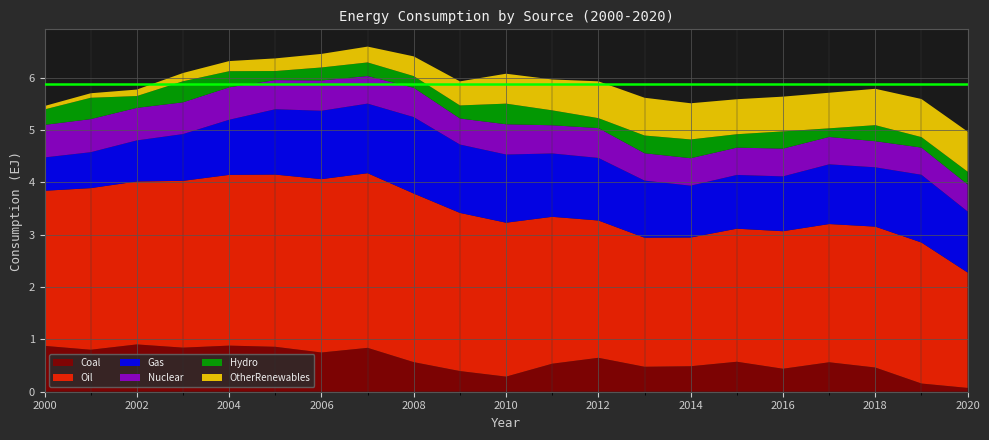

Reading left to right, extract all data points from this chart.

Coal: 0.9	0.8	0.9	0.8	0.9	0.9	0.7	0.8	0.6	0.4	0.3	0.5	0.6	0.5	0.5	0.6	0.4	0.6	0.5	0.2	0.1
Oil: 3.0	3.1	3.1	3.2	3.3	3.3	3.3	3.3	3.2	3.0	2.9	2.8	2.6	2.5	2.5	2.5	2.6	2.6	2.7	2.7	2.2
Gas: 0.6	0.7	0.8	0.9	1.1	1.2	1.3	1.3	1.5	1.3	1.3	1.2	1.2	1.1	1.0	1.0	1.0	1.1	1.1	1.3	1.2
Nuclear: 0.6	0.6	0.6	0.6	0.6	0.6	0.6	0.5	0.6	0.5	0.6	0.5	0.6	0.5	0.5	0.5	0.5	0.5	0.5	0.5	0.5
Hydro: 0.3	0.4	0.2	0.4	0.3	0.2	0.2	0.3	0.2	0.2	0.4	0.3	0.2	0.3	0.4	0.3	0.3	0.2	0.3	0.2	0.2
OtherRenewables: 0.1	0.1	0.1	0.2	0.2	0.2	0.3	0.3	0.4	0.5	0.6	0.6	0.7	0.7	0.7	0.7	0.7	0.7	0.7	0.7	0.8